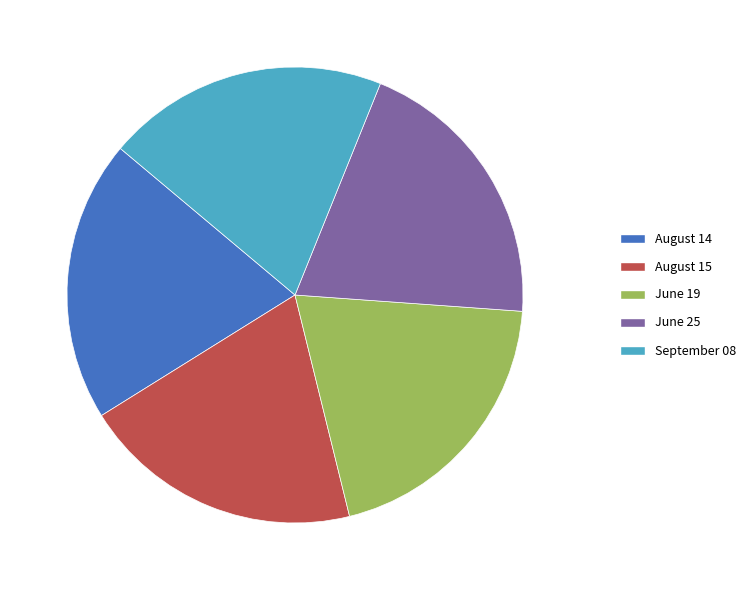

Is the sum of September 08 and August 14 greater than half?

No